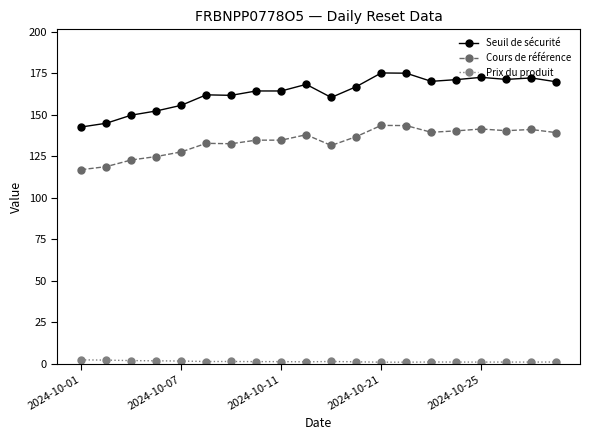

True or false: Prix du produit has more than 1 interior local peaks.

True